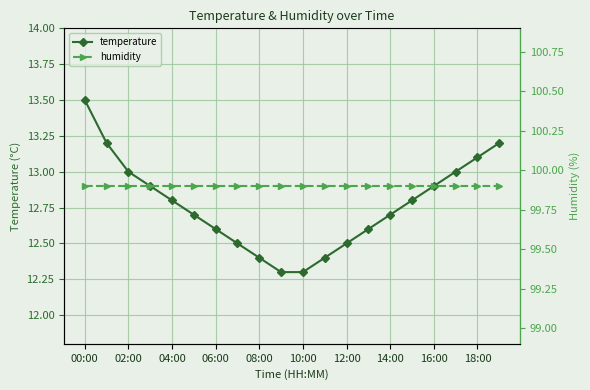

True or false: humidity and temperature cross at least once.

False